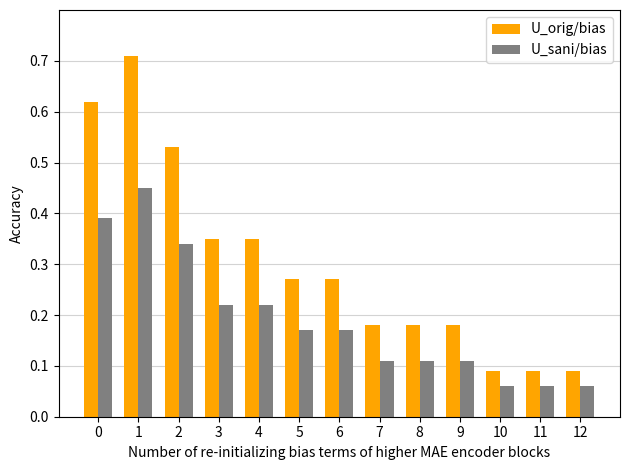

How many bars are there in each group?

2